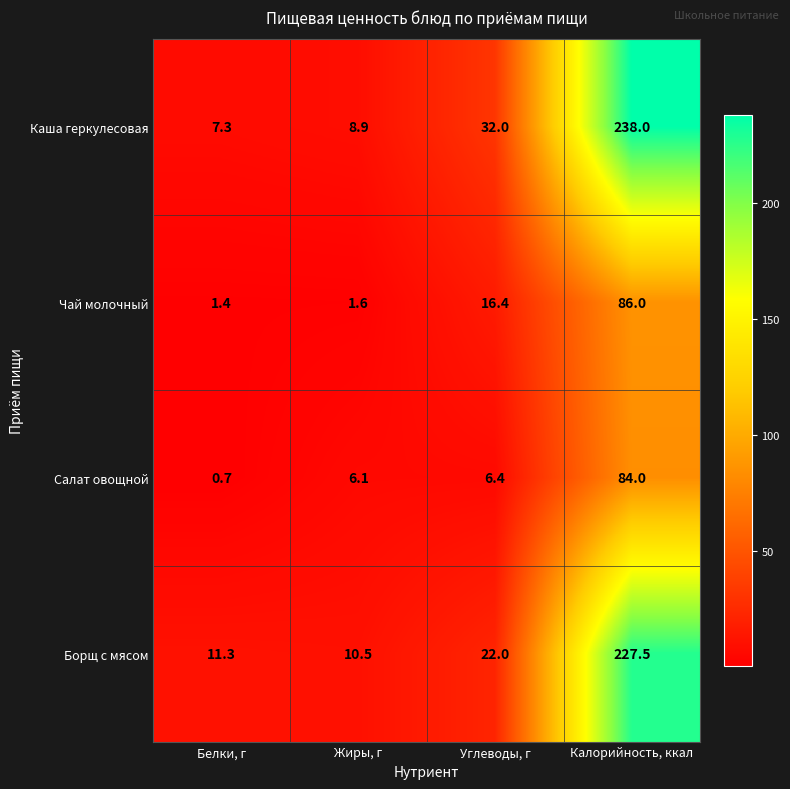

What is the total value across all series at Калорийность, ккал?

635.5